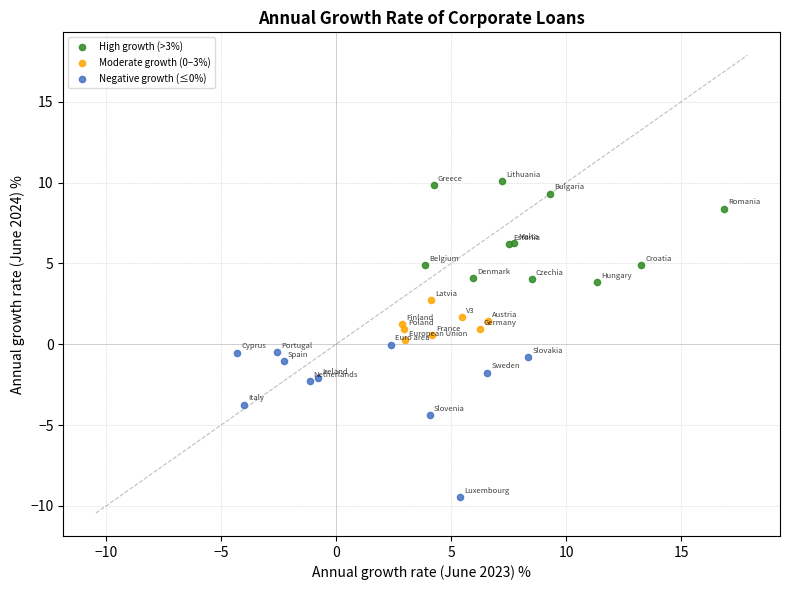

Which series reaches the maximum Y coordinate?

High growth (>3%)